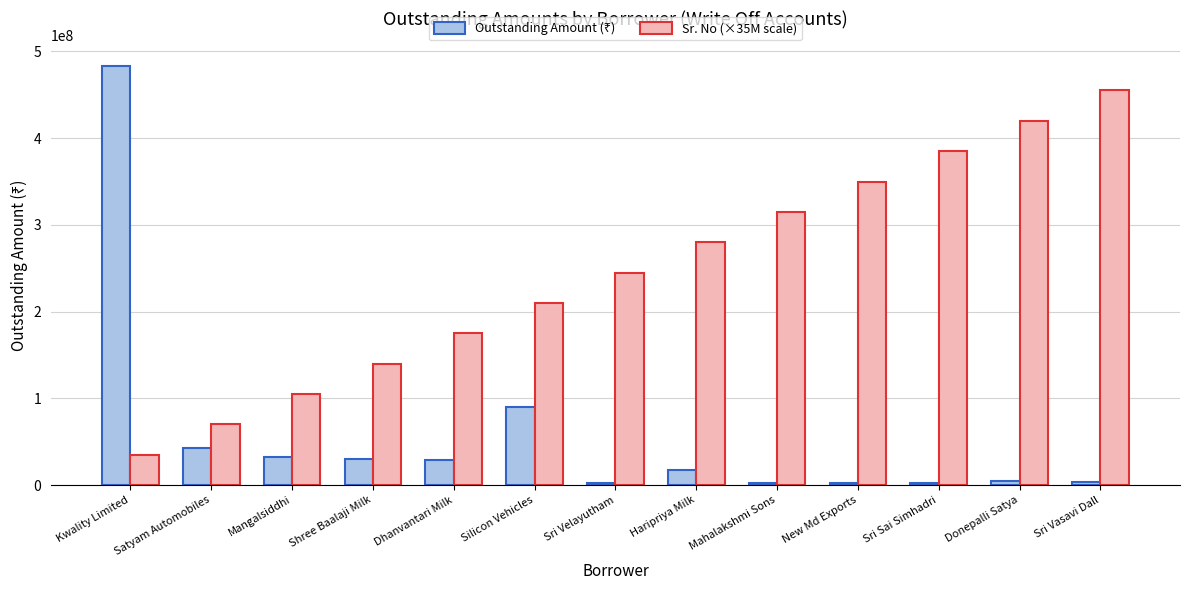

List the labels in order of Sr. No (×35M scale) value, largest first.

Sri Vasavi Dall, Donepalli Satya, Sri Sai Simhadri, New Md Exports, Mahalakshmi Sons, Haripriya Milk, Sri Velayutham, Silicon Vehicles, Dhanvantari Milk, Shree Baalaji Milk, Mangalsiddhi, Satyam Automobiles, Kwality Limited